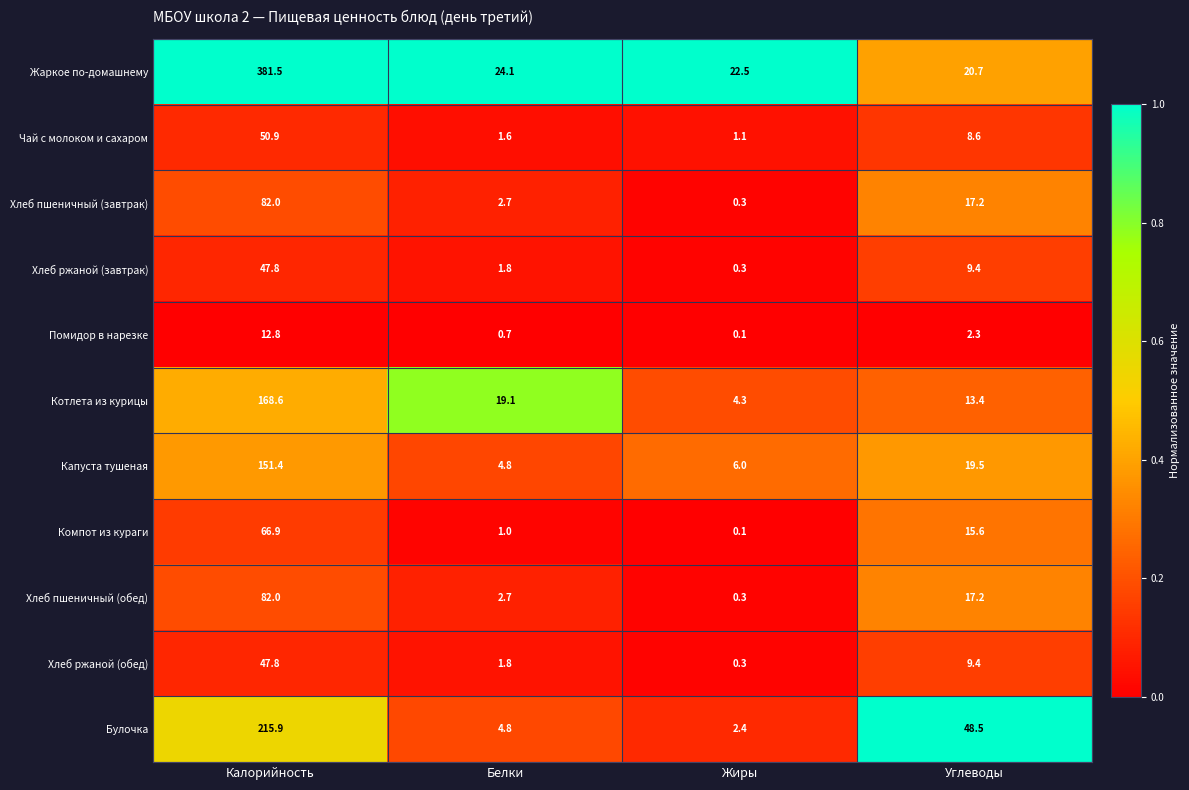

What is the total value across all series at Калорийность?

1307.6